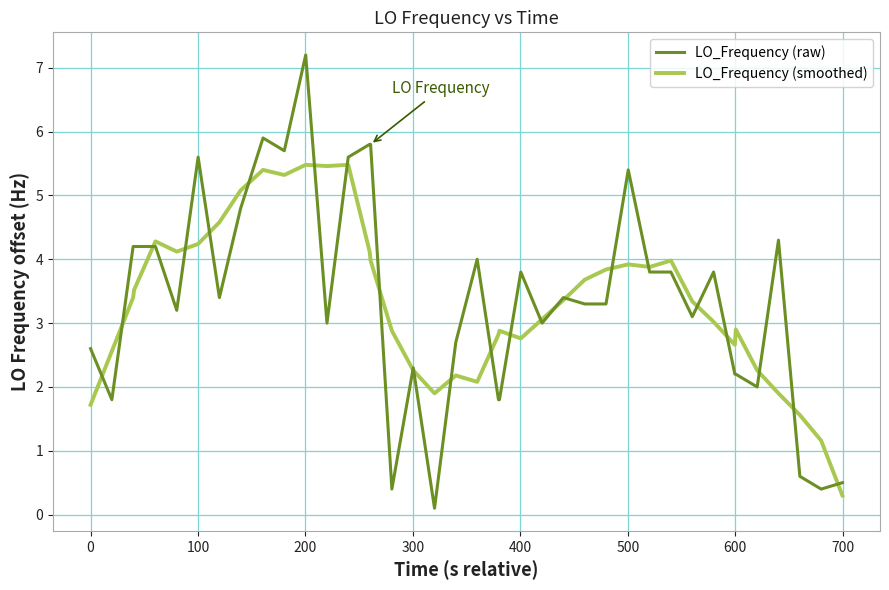

How many series are shown in this chart?

2